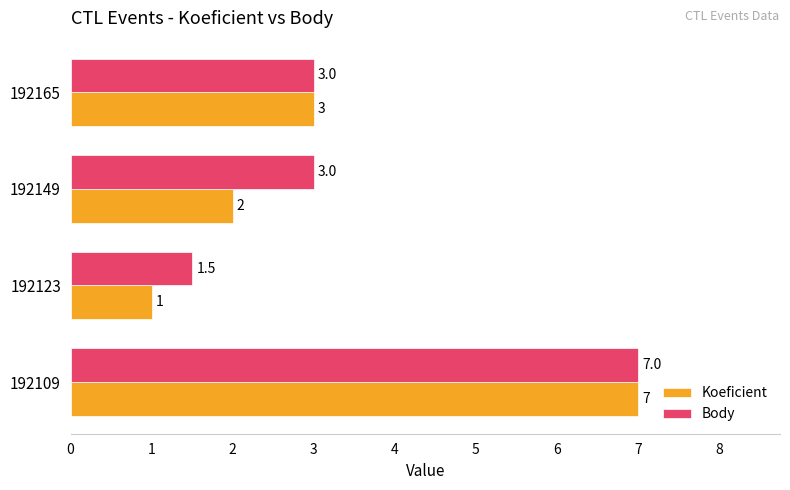

List the series in order of their overall mean, highest first.

Body, Koeficient